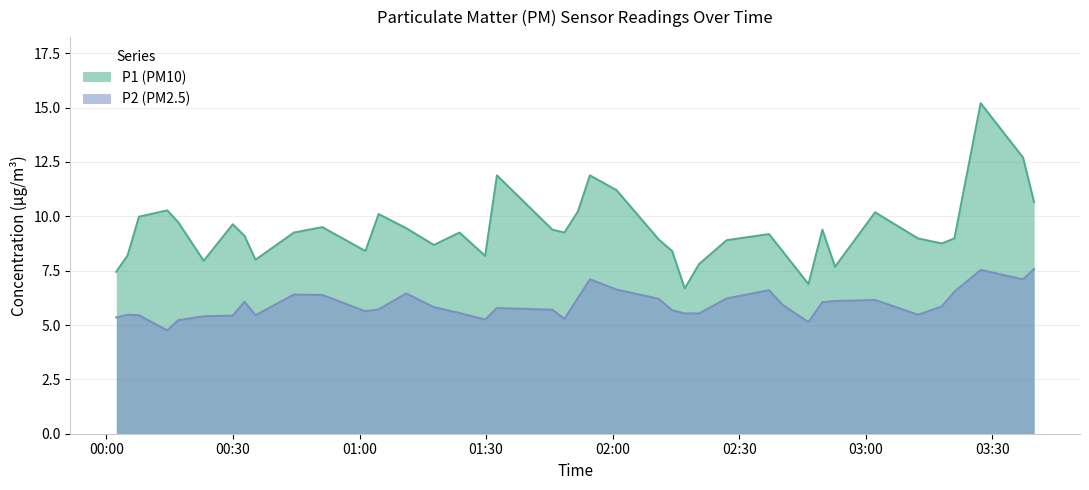

True or false: P1 and P2 cross at least once.

False